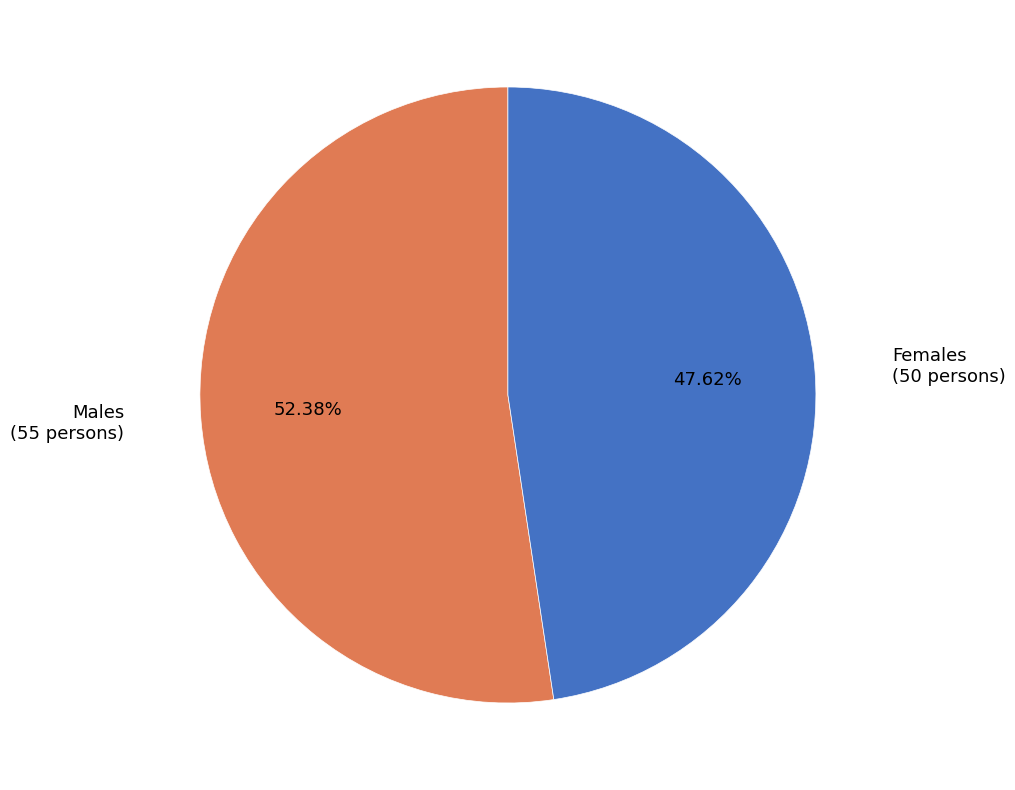

Is there any slice that represents more than half of the pie?

Yes